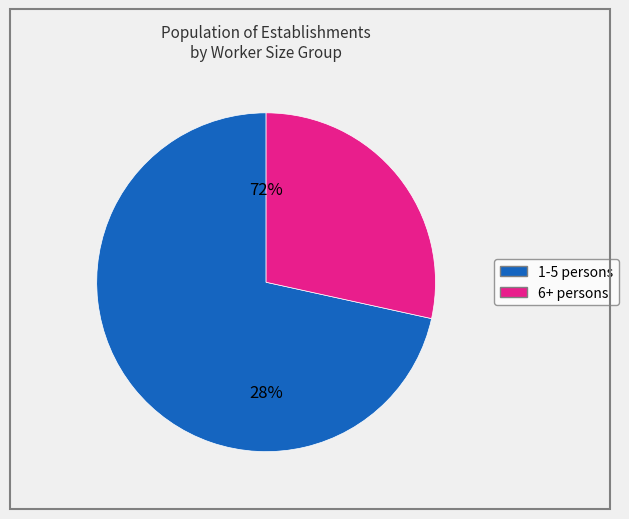

Is there a majority slice in this chart?

Yes